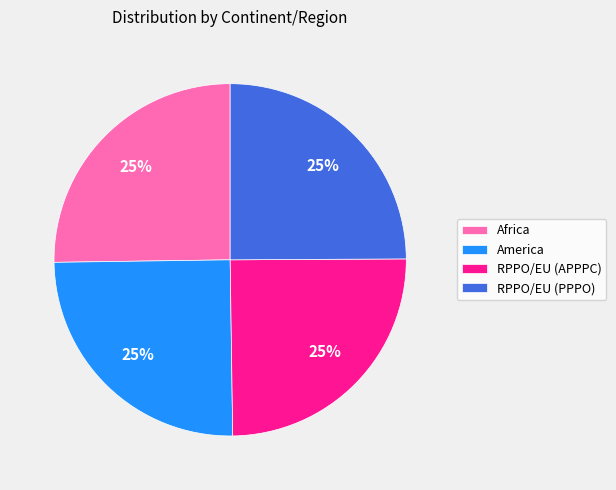

Is there a majority slice in this chart?

No